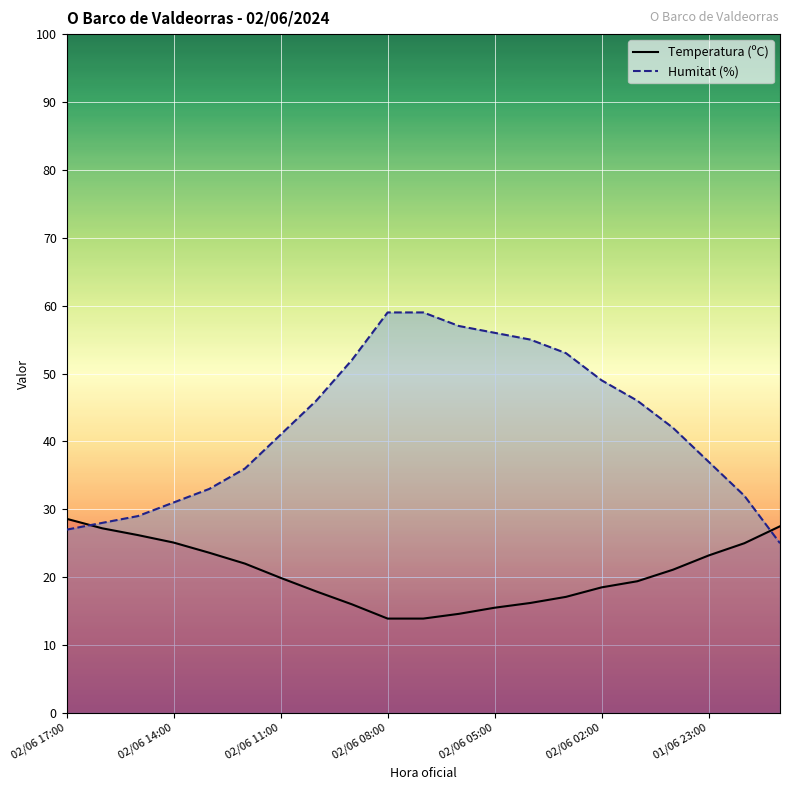

How many lines are shown in the chart?

2